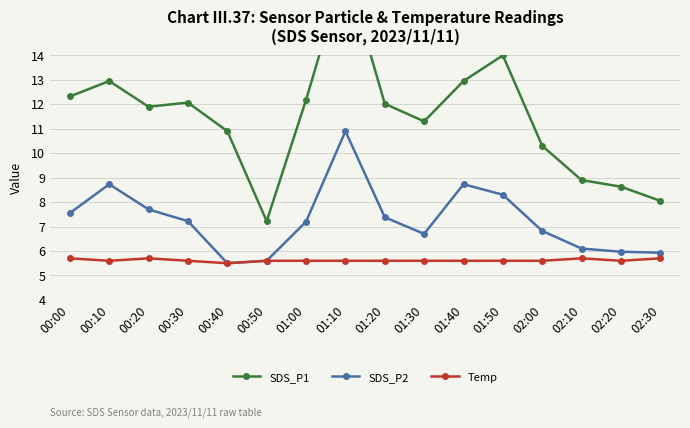

What value does the Temp series have at 01:50?

5.6